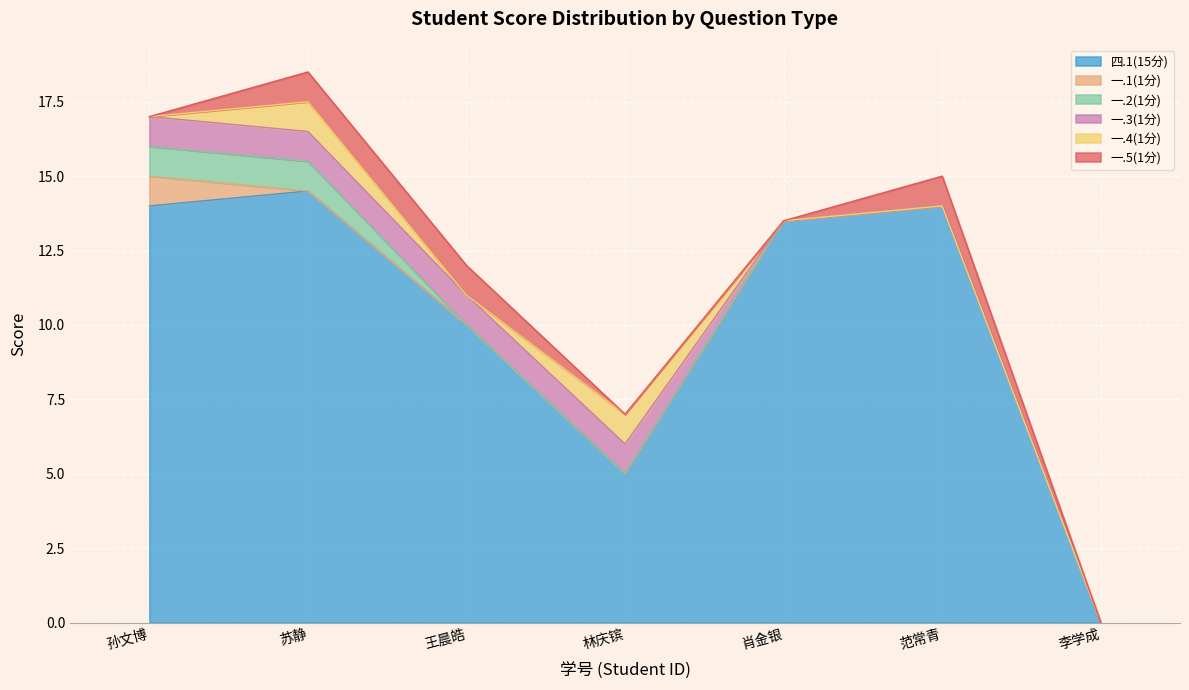

Which category has the highest value in the 四.1(15分) series?

苏静